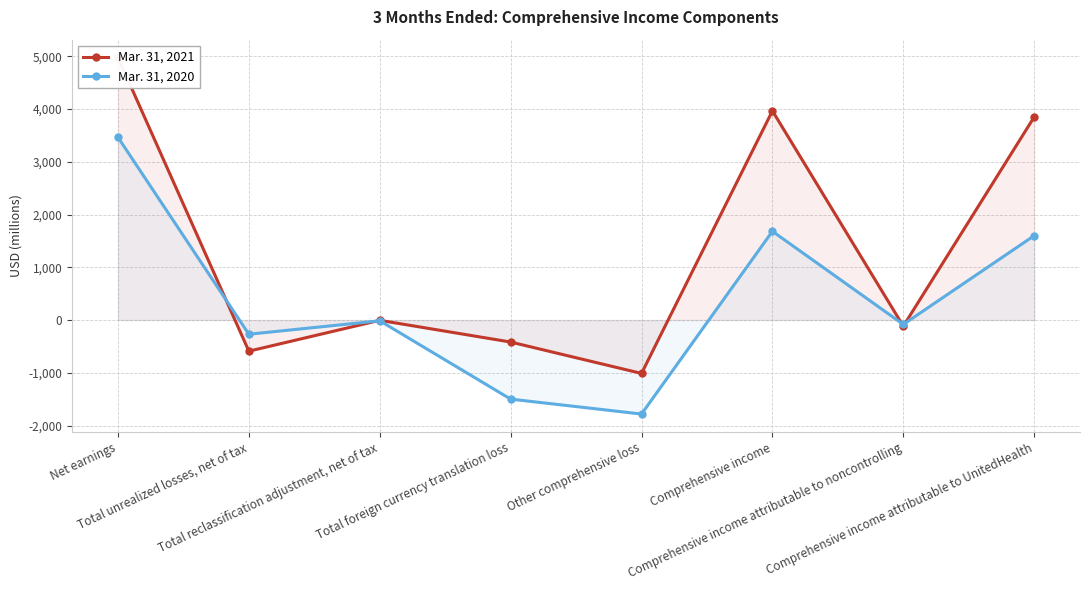

How many intersections are there between Mar. 31, 2020 and Mar. 31, 2021?

4